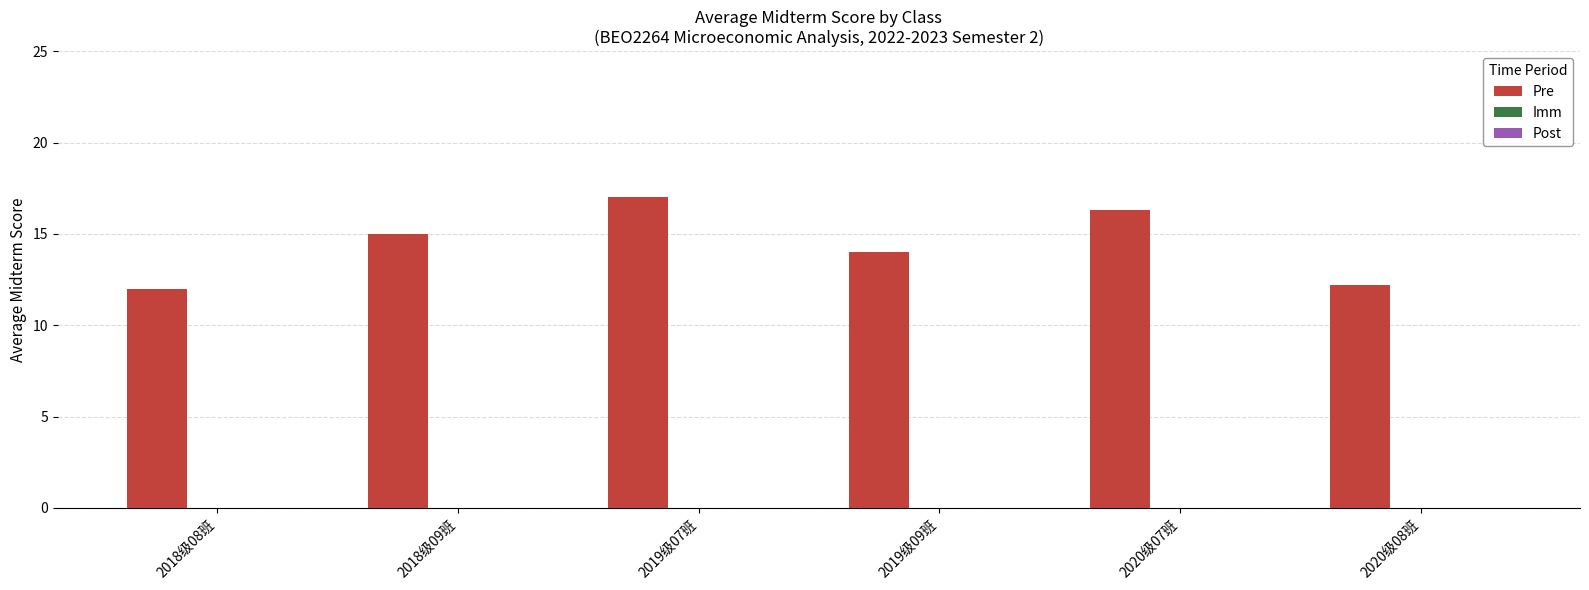

Which label corresponds to the largest value in the chart?

2019级07班